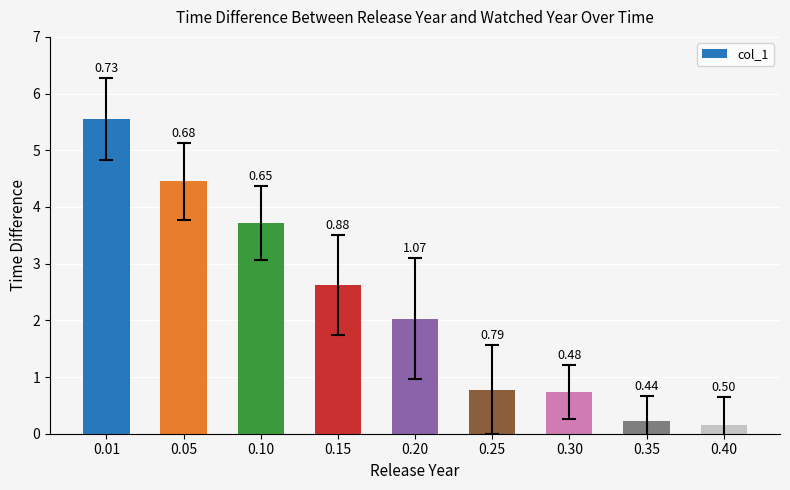

How many bars are there in total?

9